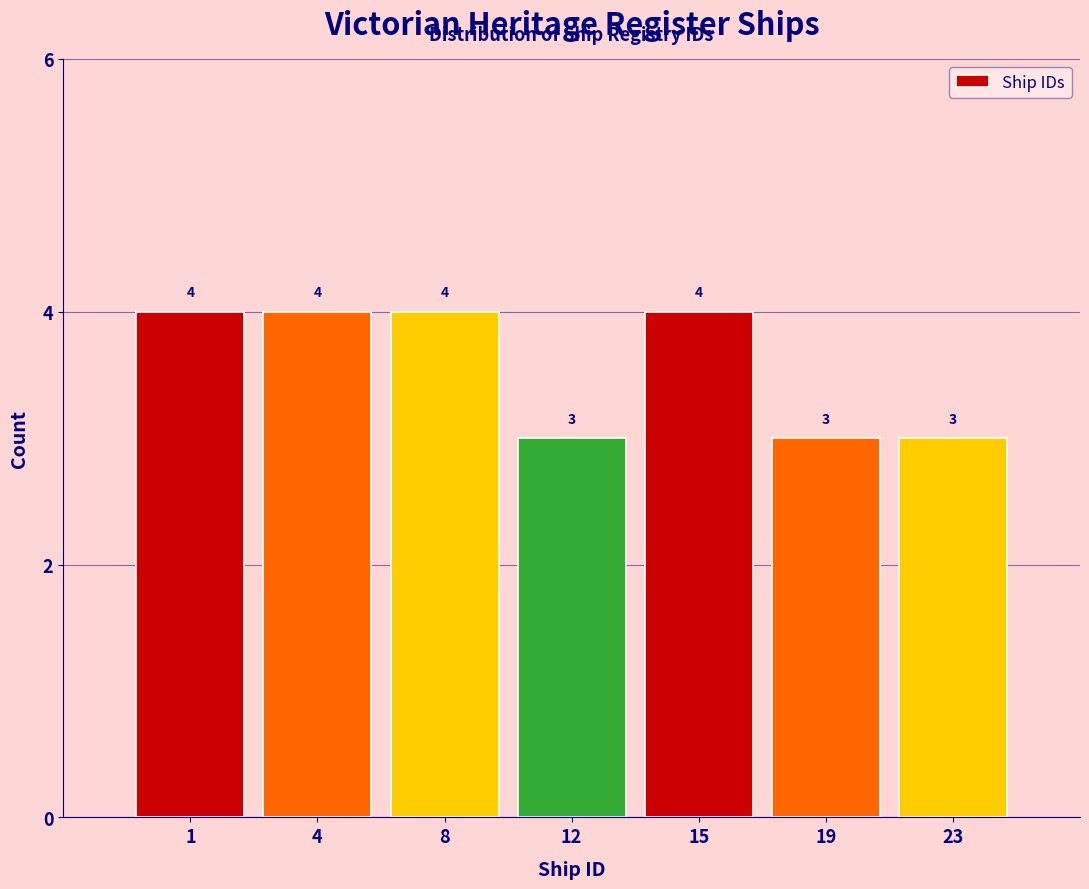

Reading left to right, transcribe all the data shown in this chart.

4	4	4	3	4	3	3